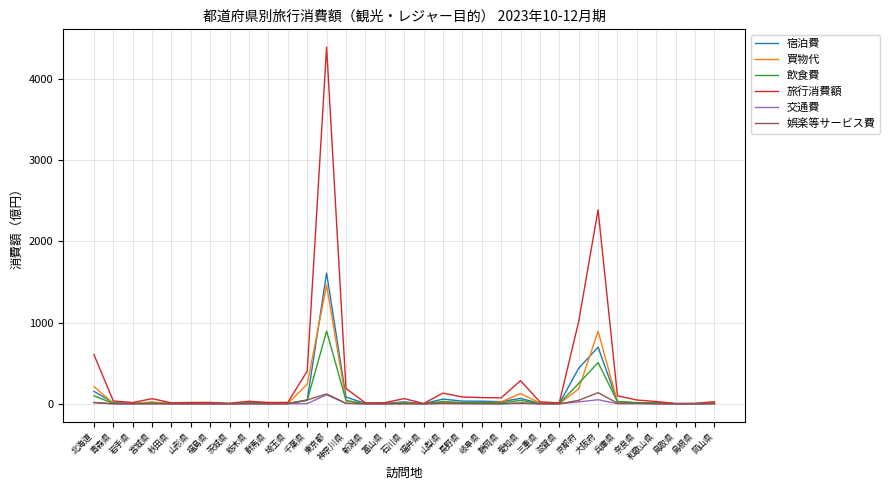

At which category is the sum across all series the highest?

東京都